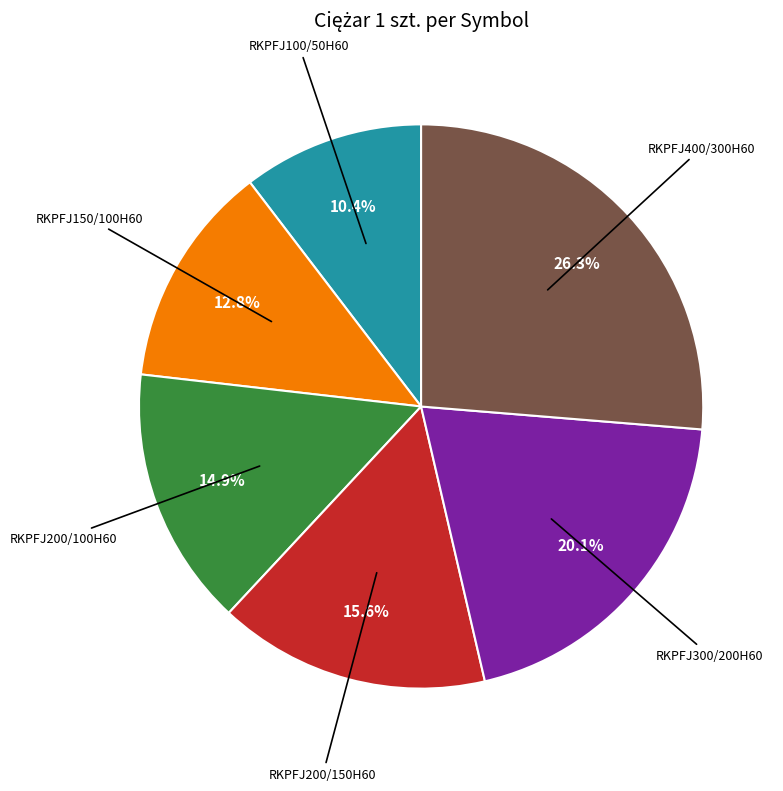

Does any single category account for the majority?

No